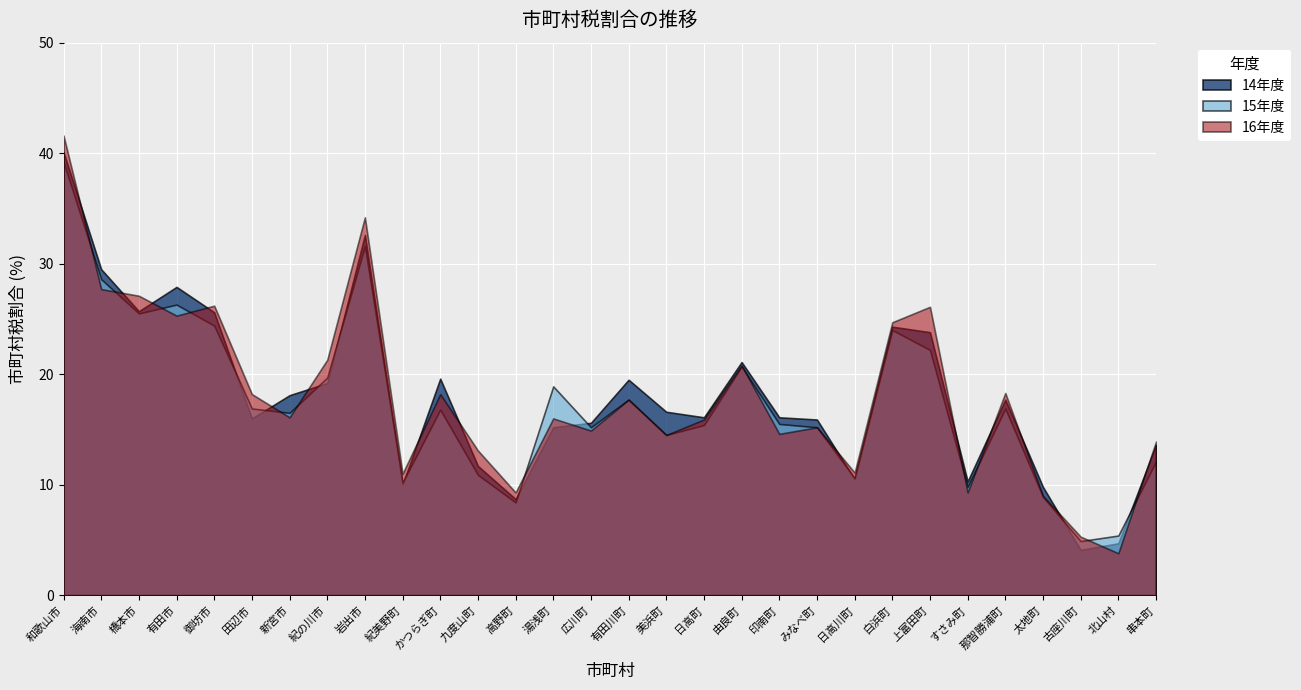

Which series has the largest total across all categories?

16年度